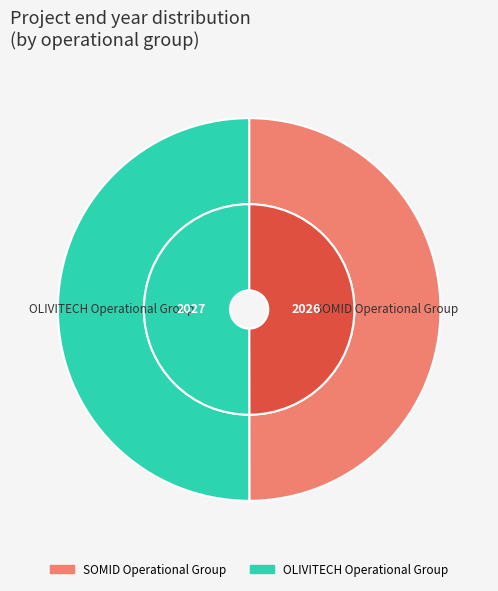

True or false: SOMID Operational Group accounts for 65% of the total.

False